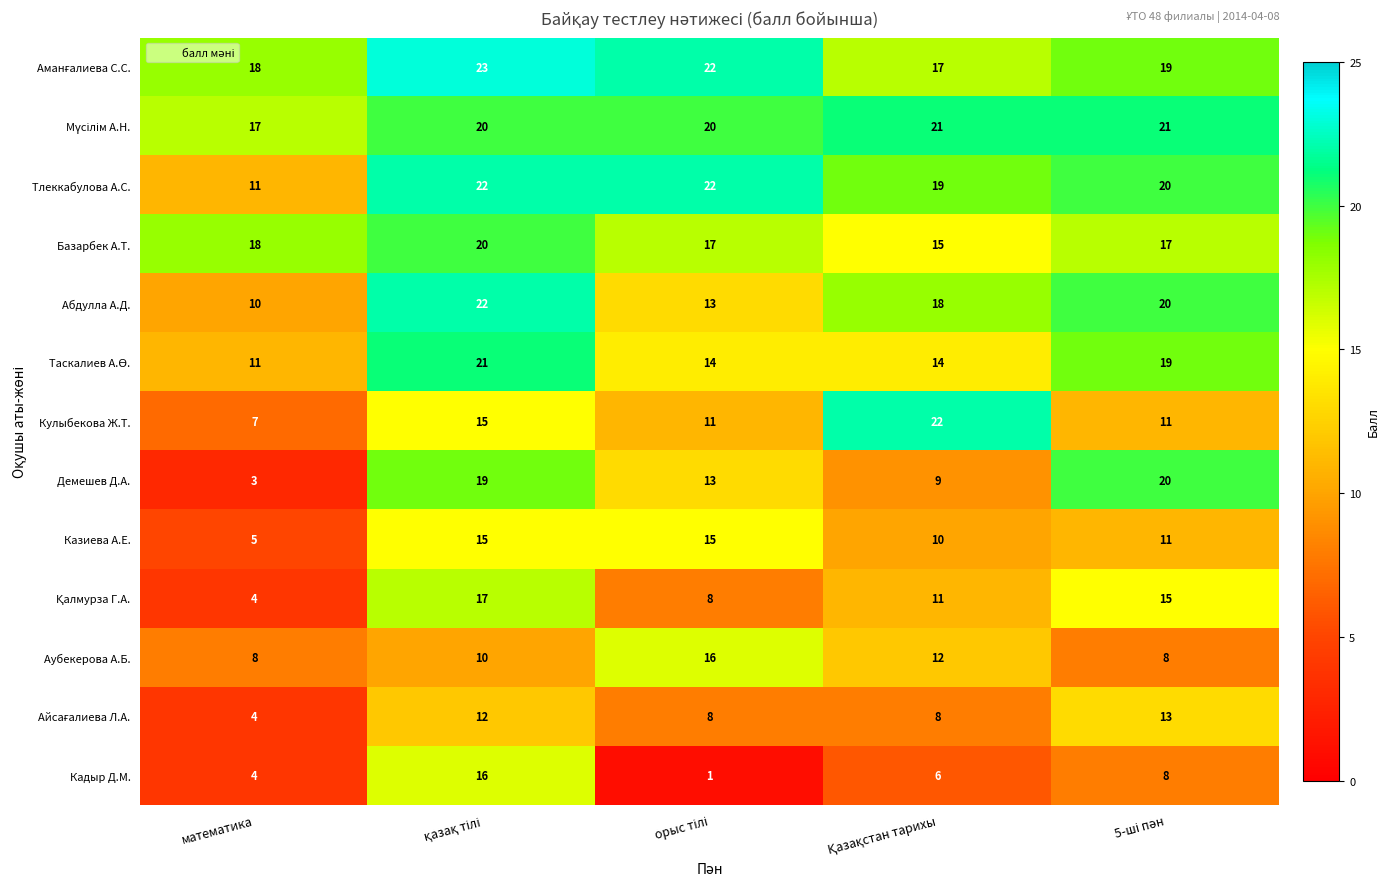

At how many categories does at least one series exceed 9?

5